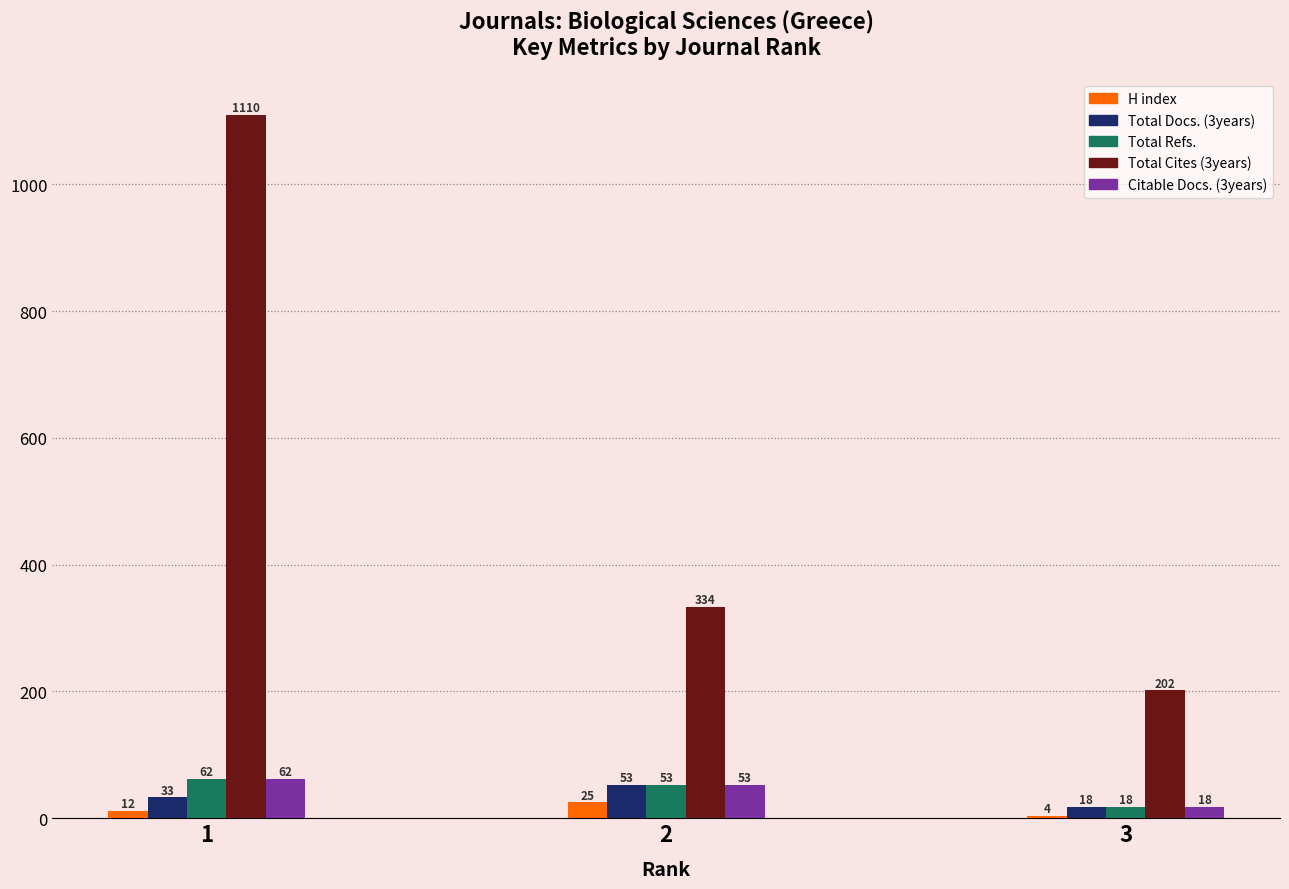

List the labels in order of H index value, largest first.

2, 1, 3